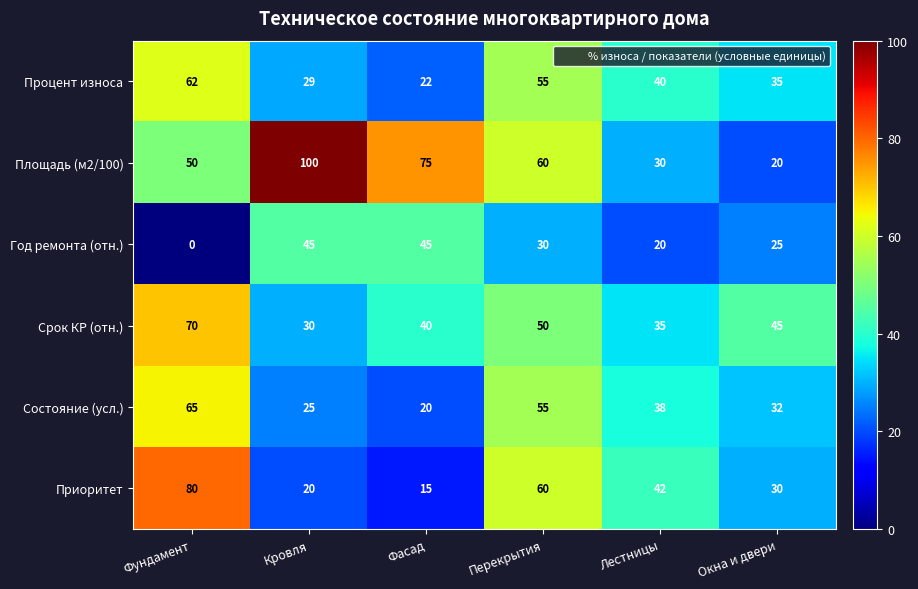

What is the difference between the maximum and minimum values in the Состояние (усл.) series?

45